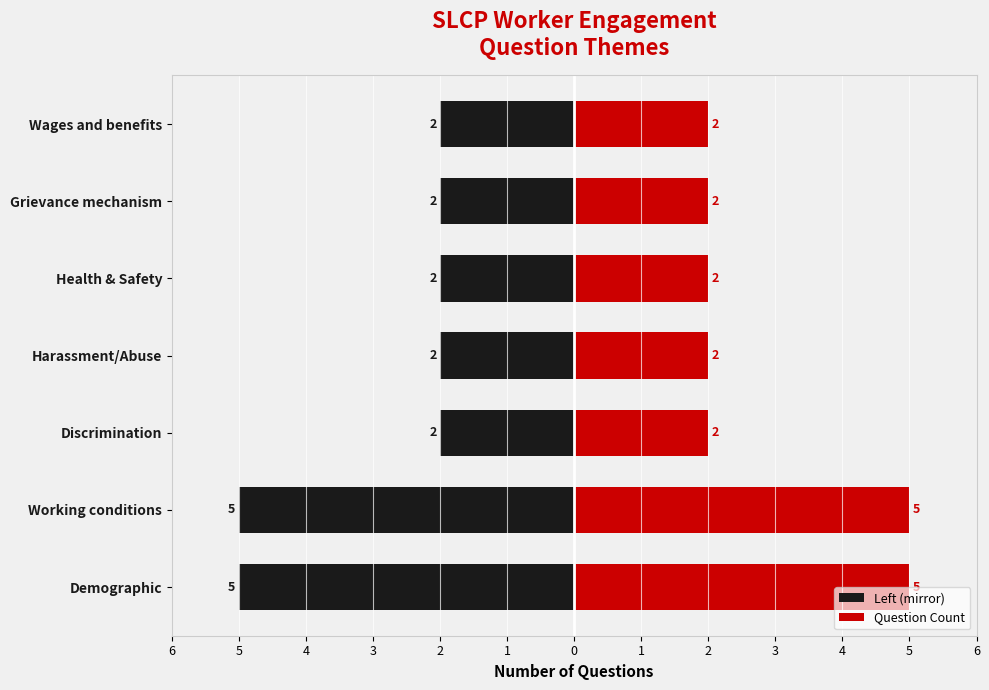

True or false: Left (mirror) has a value of -5 at Working conditions.

True